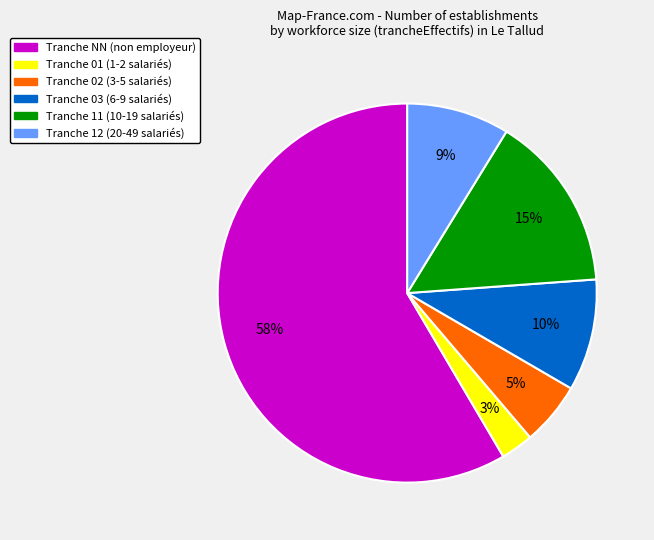

To the nearest percent, what is the average slice percentage?

17%